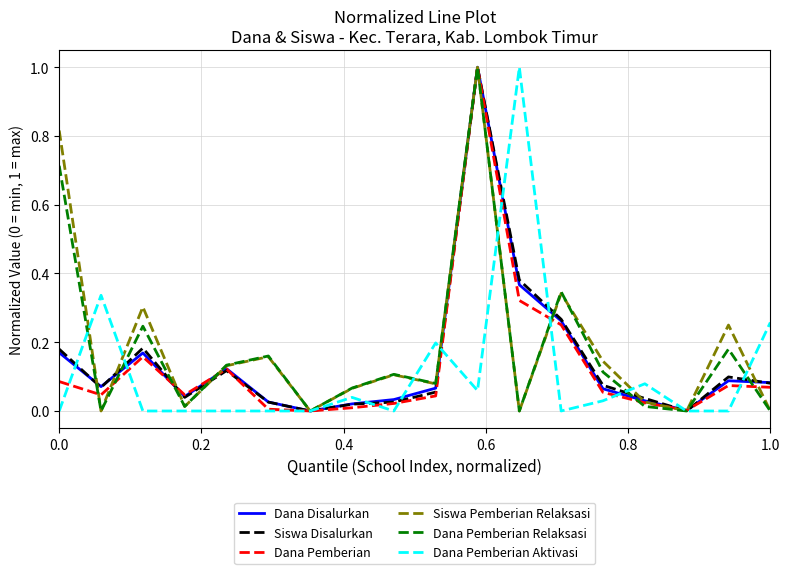

How many lines are shown in the chart?

6